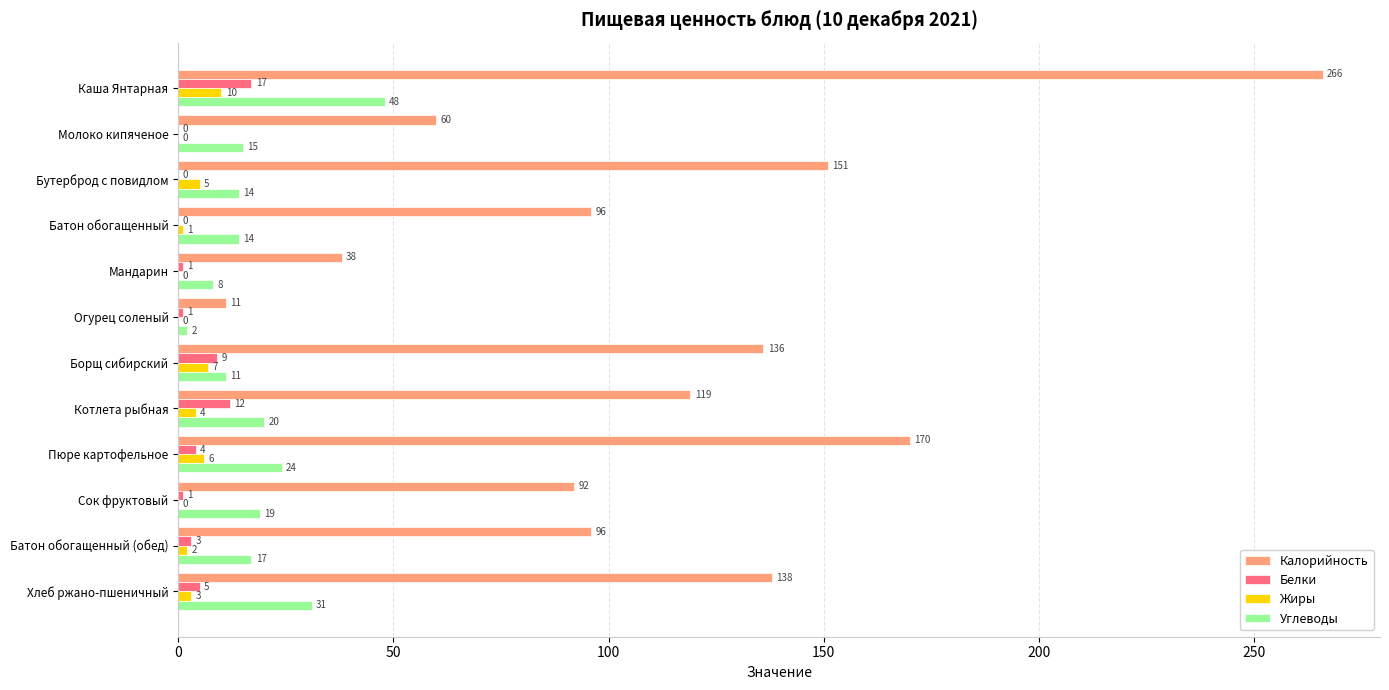

What is the sum of the Углеводы values at Молоко кипяченое and Сок фруктовый?

34